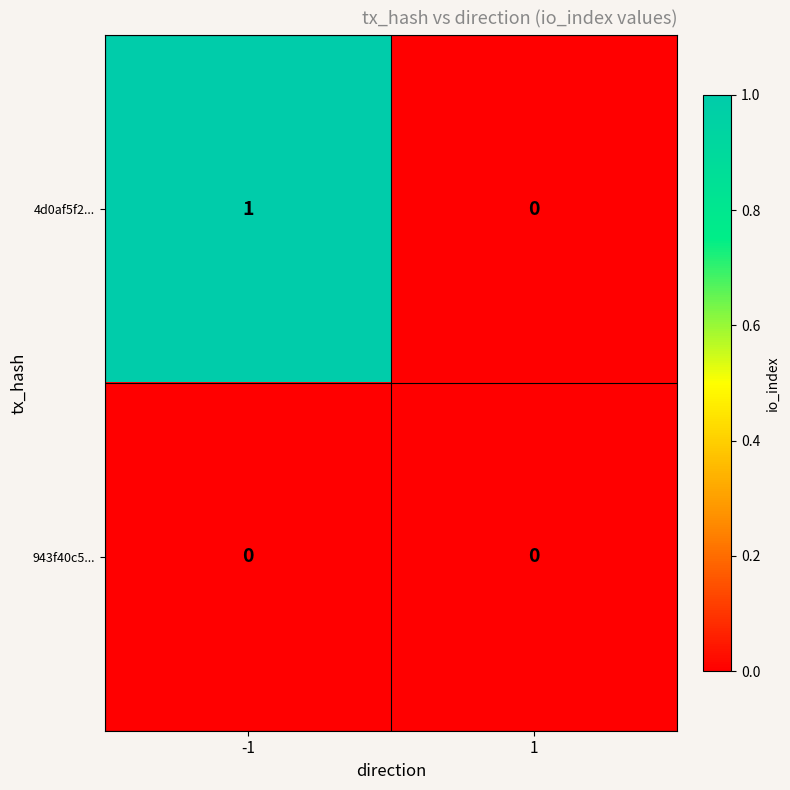

Which series has the largest range (max minus min)?

4d0af5f2...